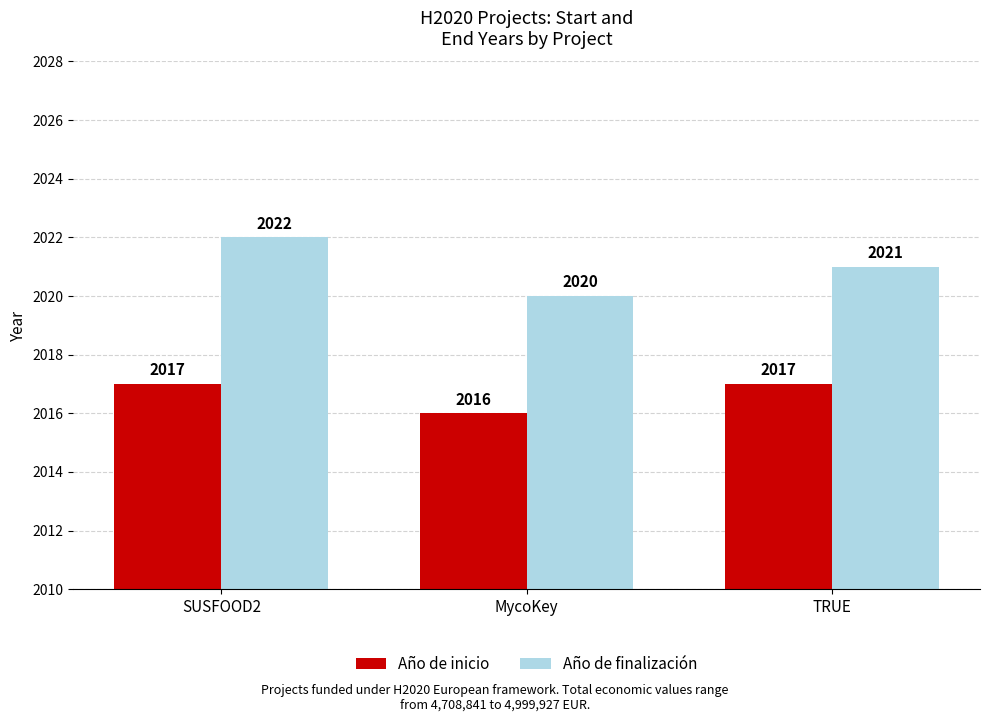

Reading left to right, what are all the values shown in this chart?

Año de inicio: 2017	2016	2017
Año de finalización: 2022	2020	2021